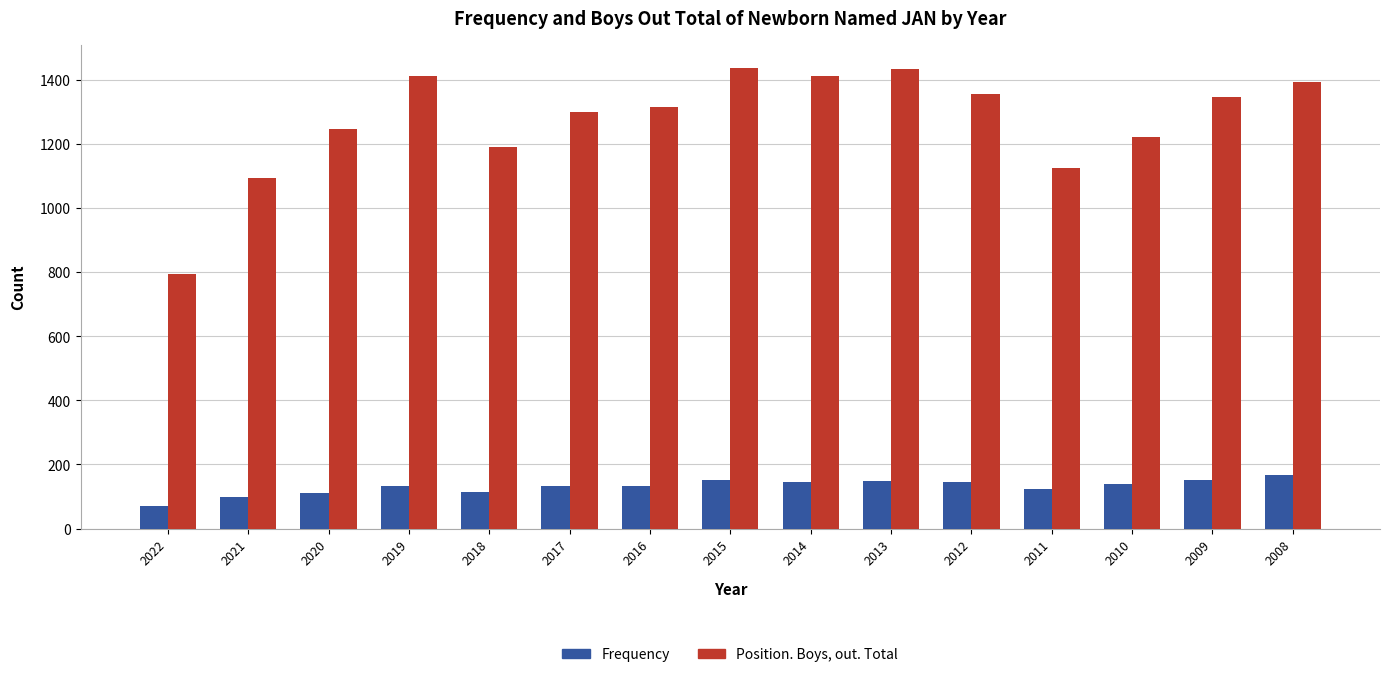

Rank the series by their average value, from lowest to highest.

Frequency, Position. Boys, out. Total